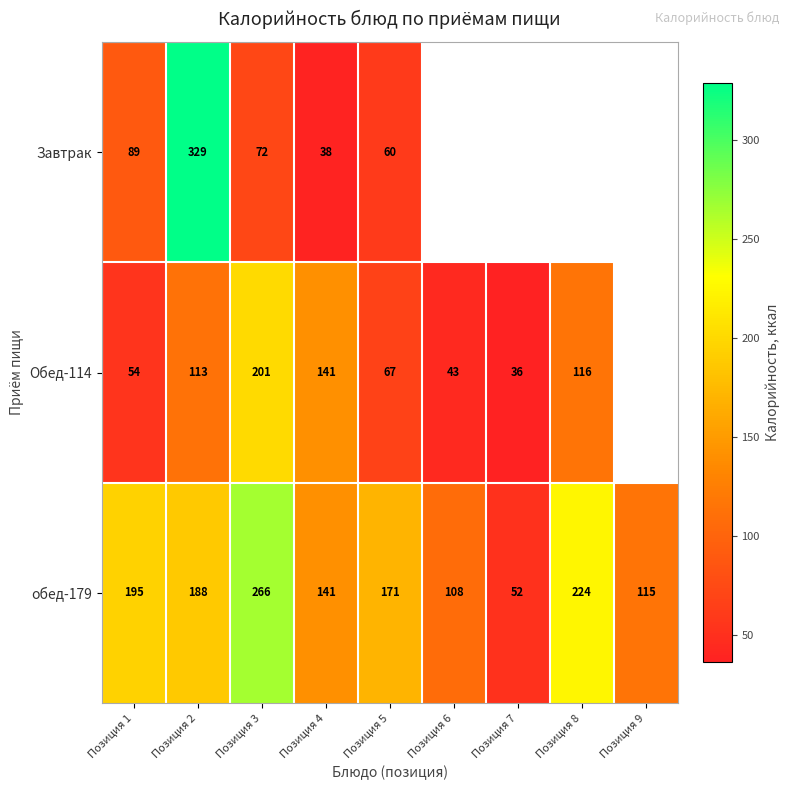

At which category is the sum across all series the highest?

Позиция 2